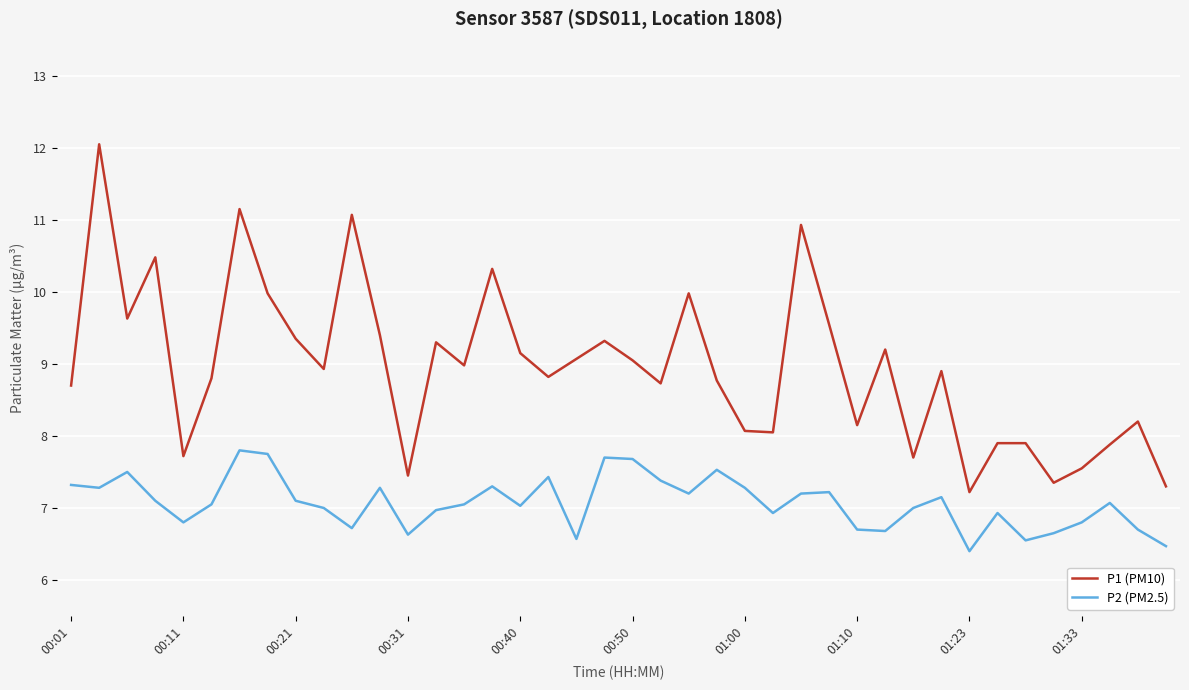

List the series in order of their peak value, lowest first.

P2 (PM2.5), P1 (PM10)